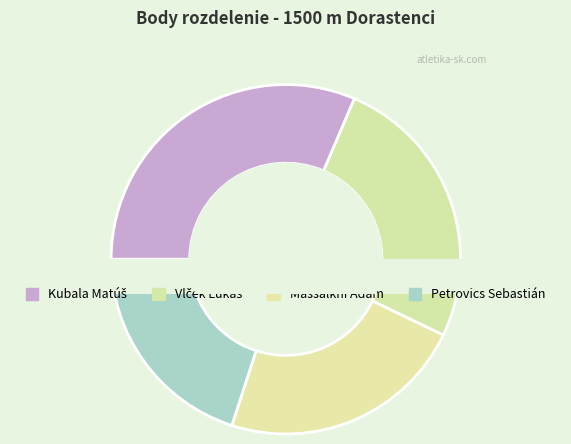

What percentage is the Vlček Lukáš slice, to the nearest percent?

26%